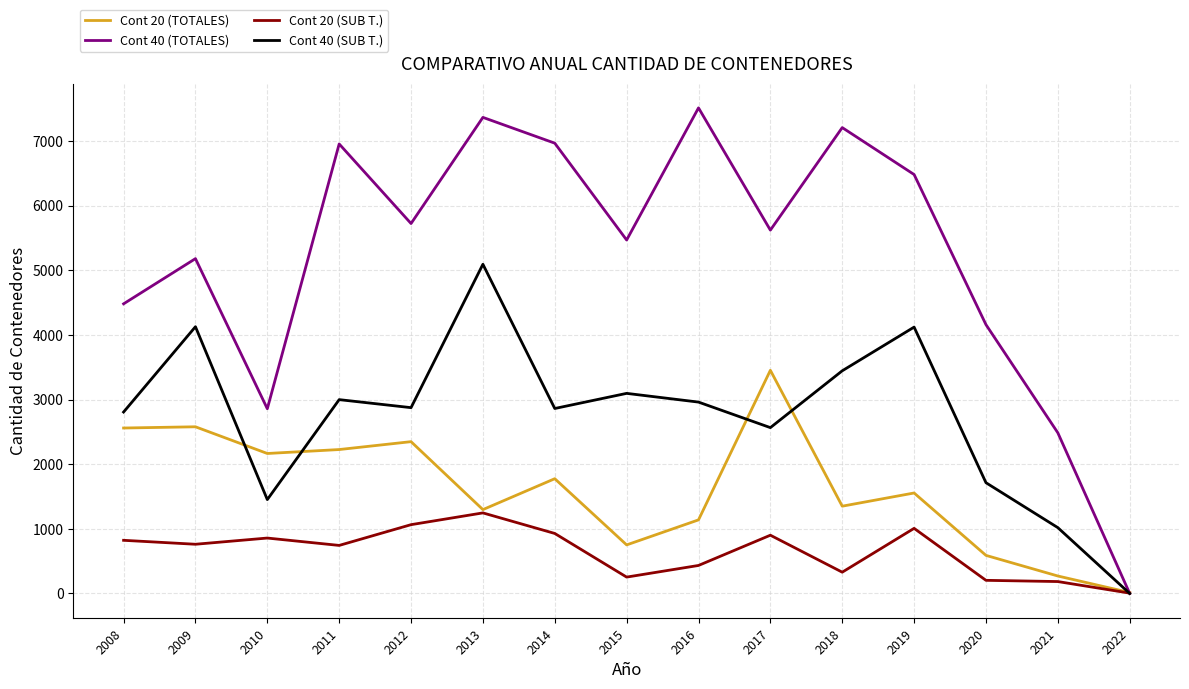

The value of Cont 40 (TOTALES) at 2021 is 2485. True or false?

True